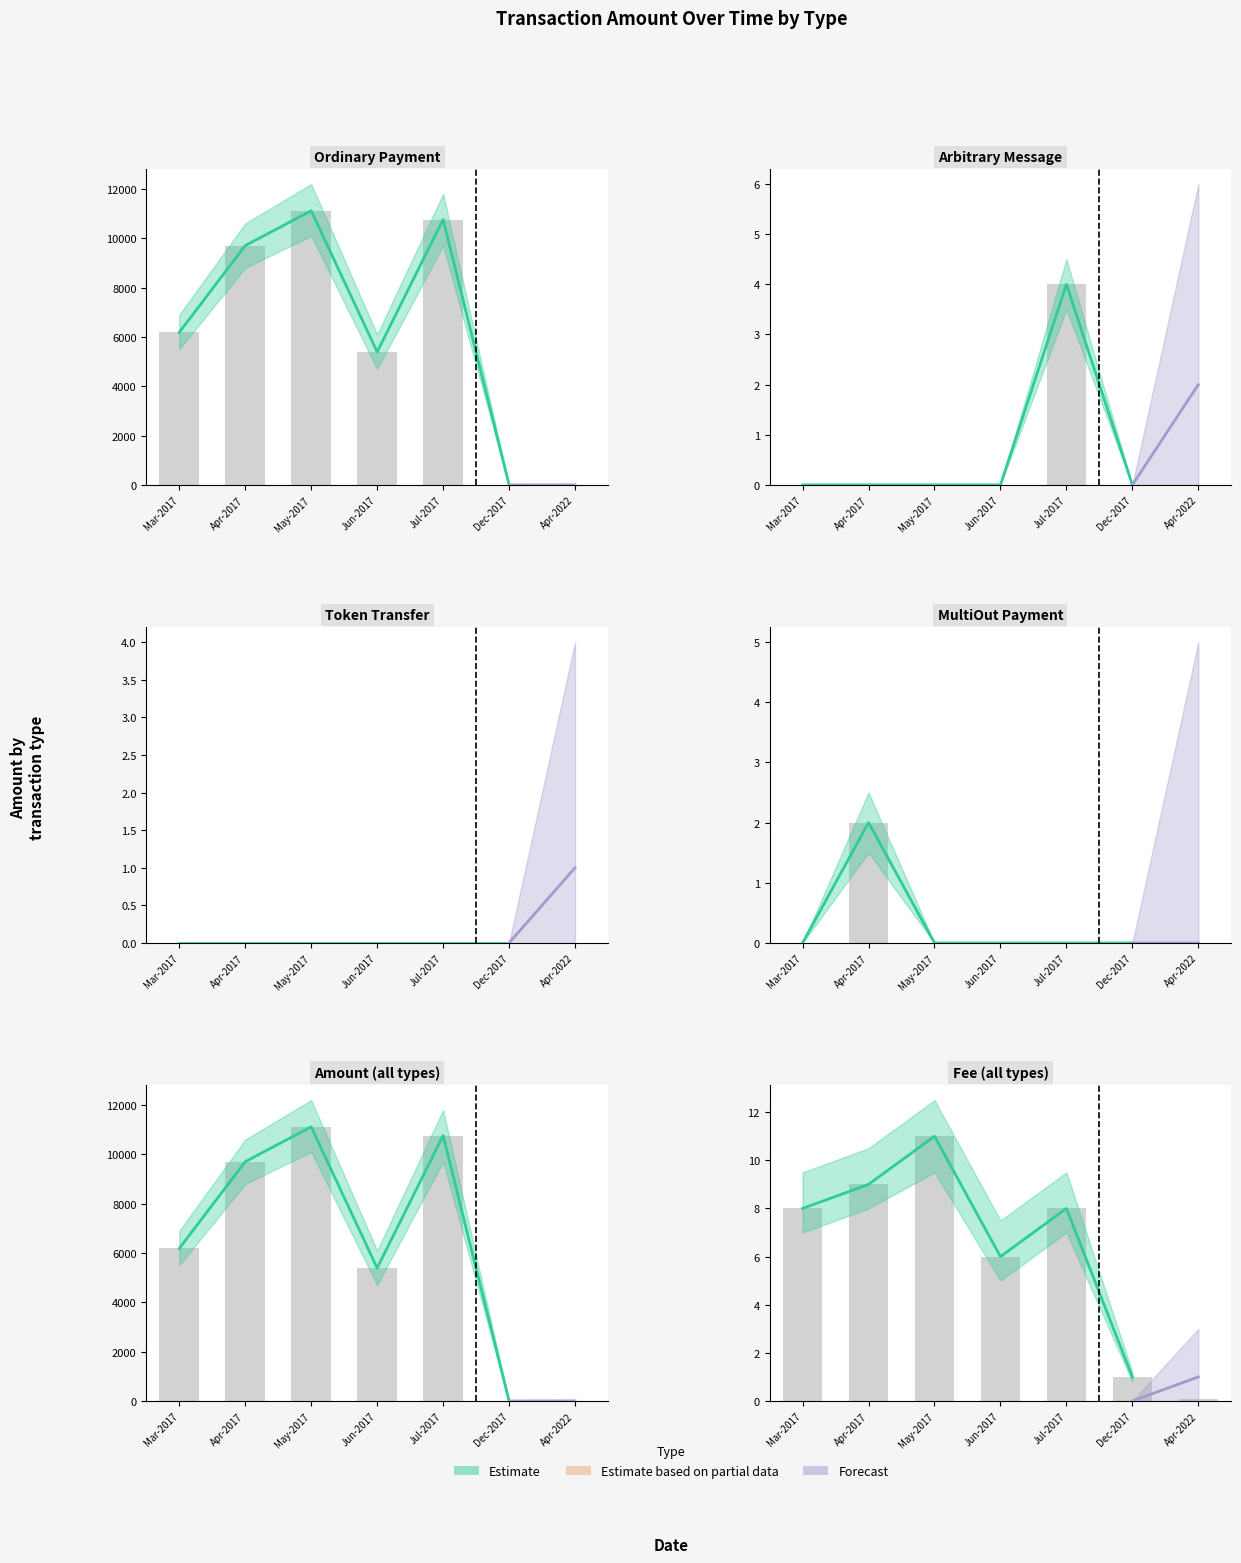

Reading right to left, extract all data points from this chart.

0.1	1.0	8.0	6.0	11.0	9.0	8.0